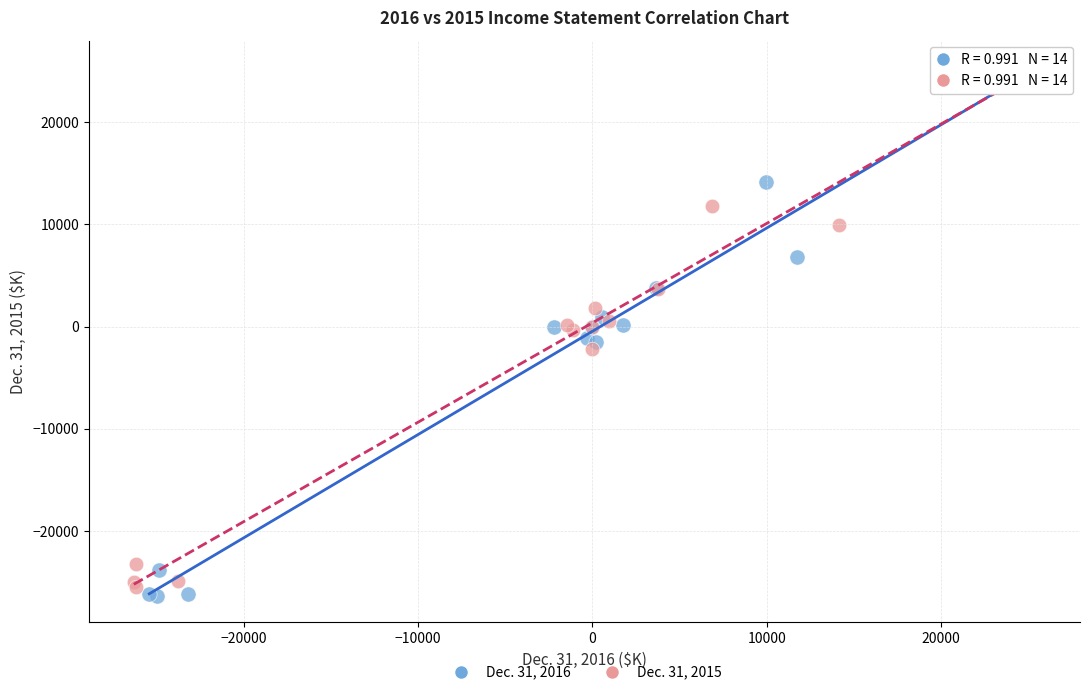

What are all the series names shown in the legend?

Dec. 31, 2016, Dec. 31, 2015